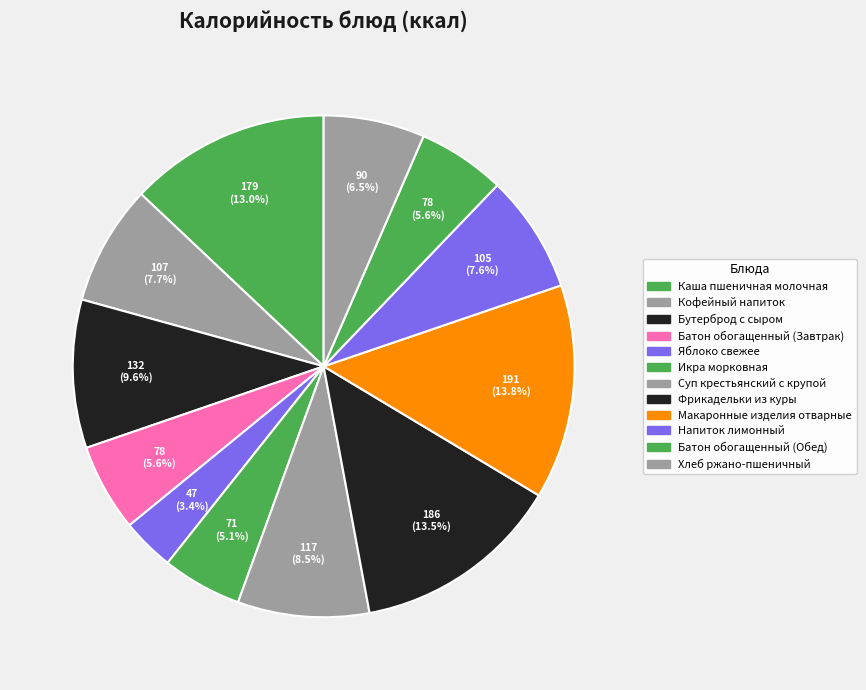

To the nearest percent, what is the difference between the largest and smallest slice percentages?

10%